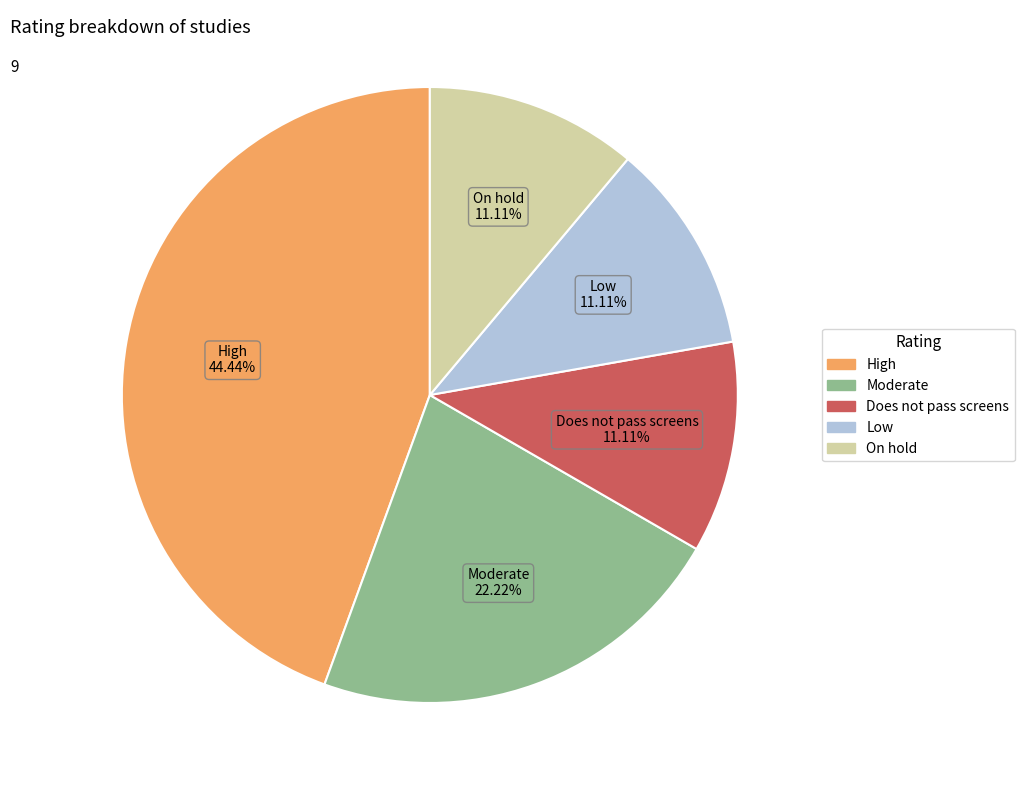

What is the ratio of the value at Moderate to the value at On hold?

2.0